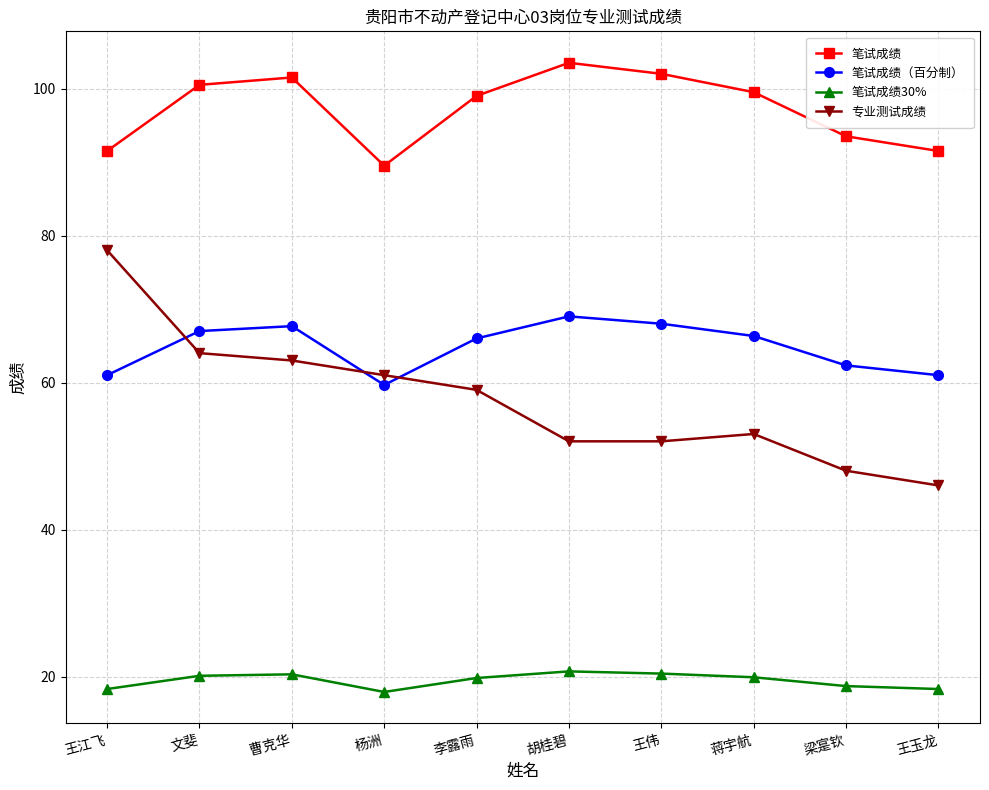

What is the approximate value of 专业测试成绩 at 文斐?

64.0